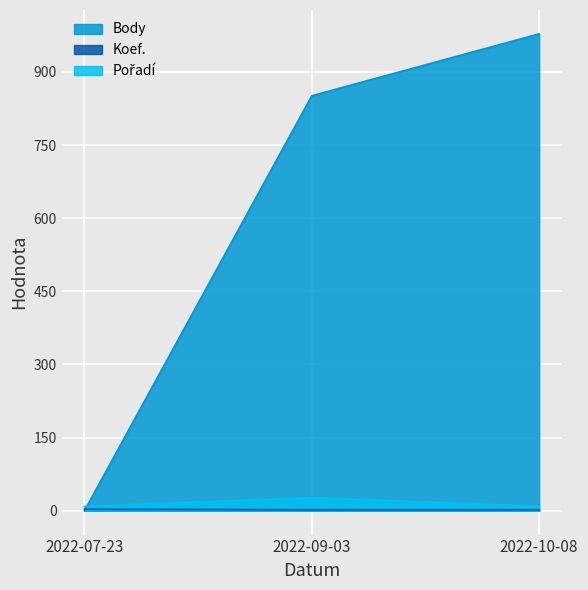

The value of Pořadí at 2022-07-23 is 9. True or false?

True